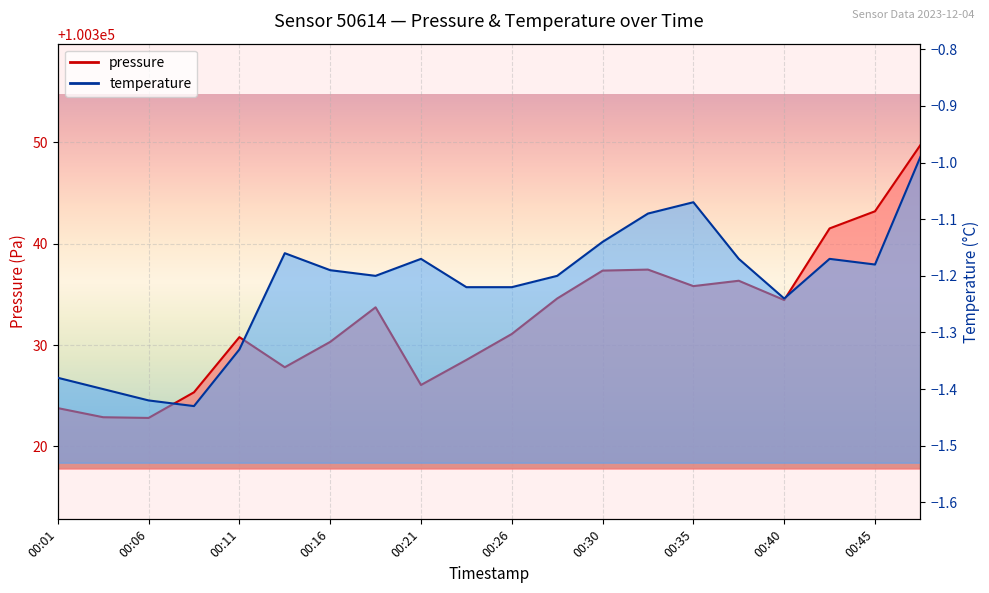

How many categories are shown in the chart?

20